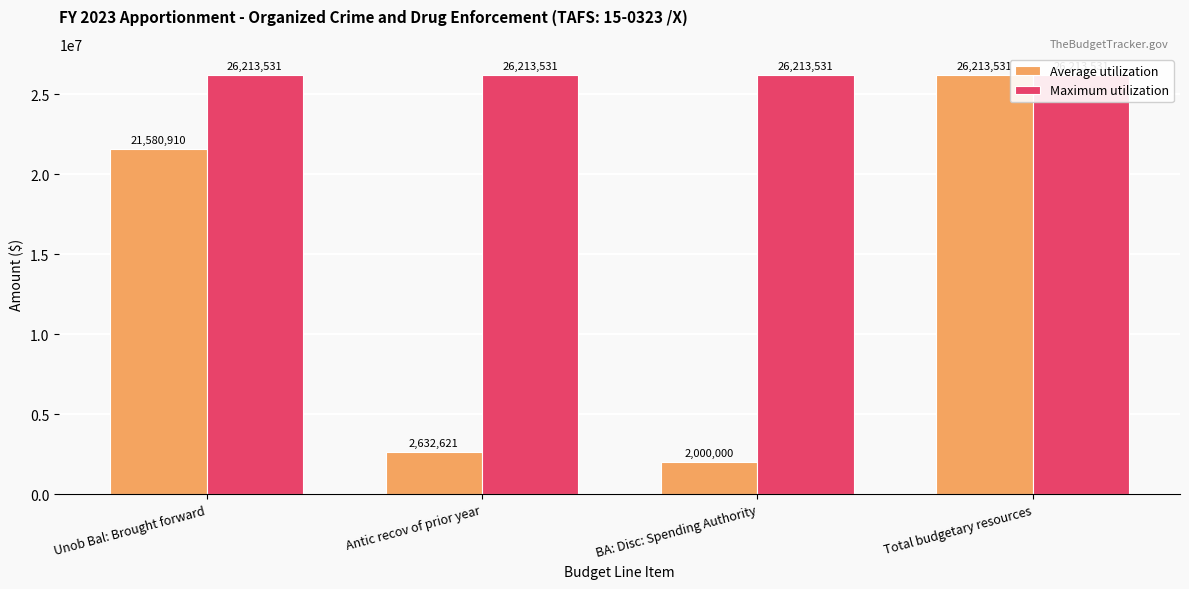

At which label does Average utilization first exceed 21580910?

Total budgetary resources